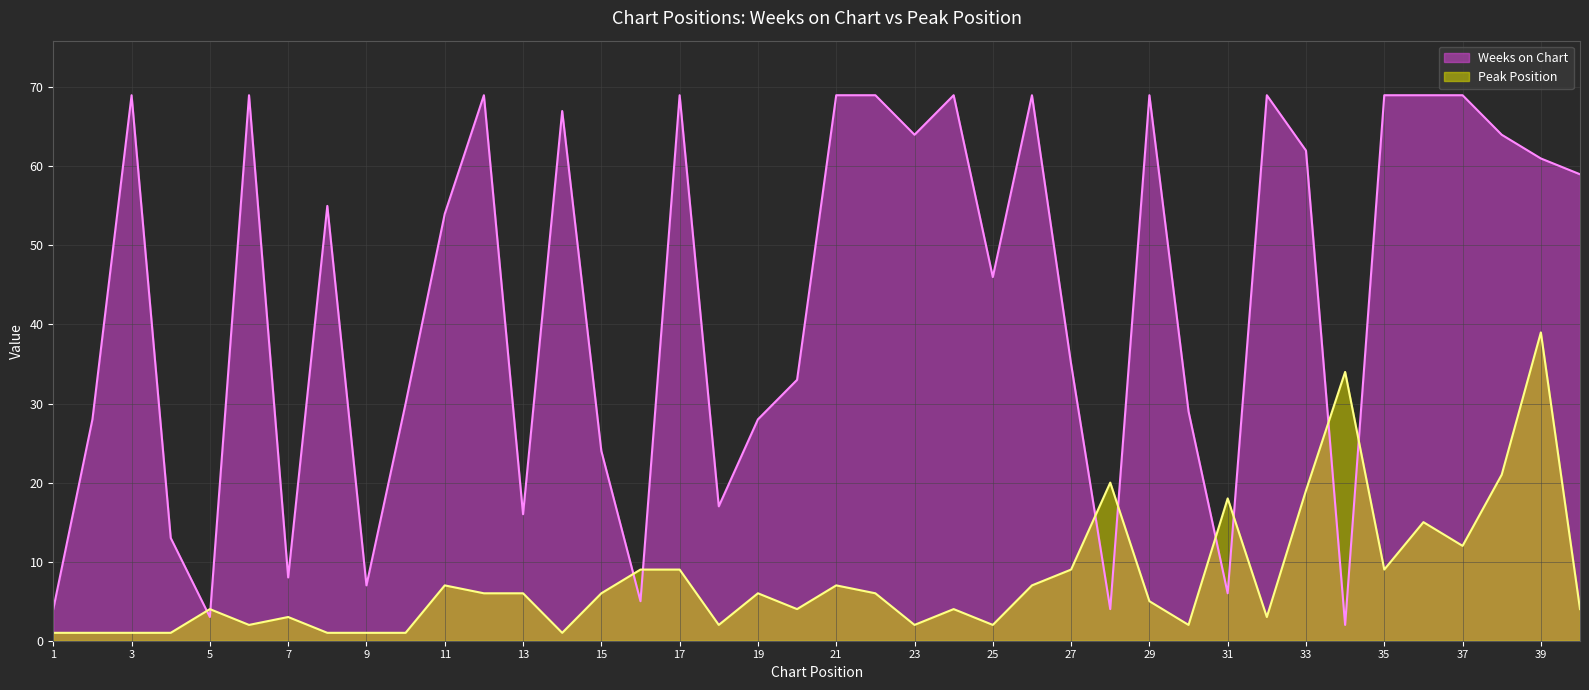

Which series changed the most between 4 and 29?

Weeks on Chart